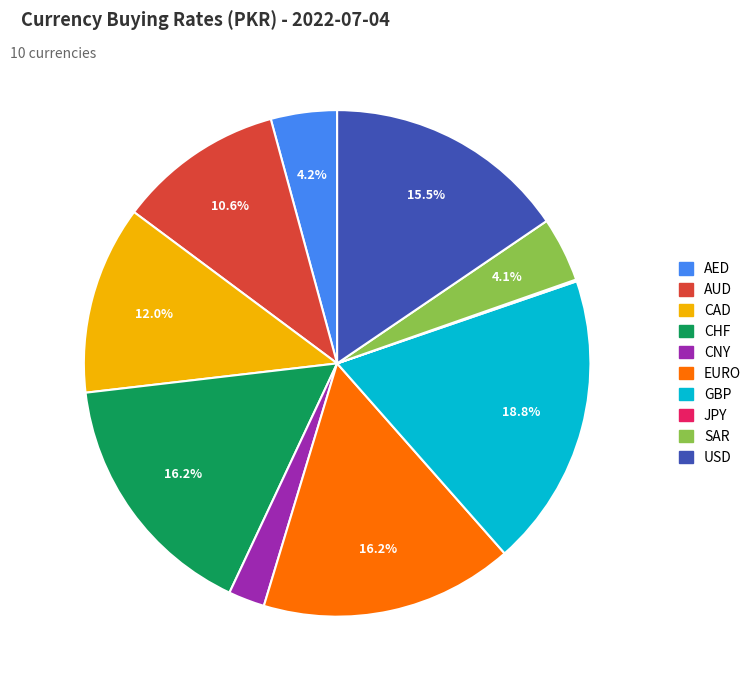

What is the ratio of the value at CNY to the value at SAR?

0.6